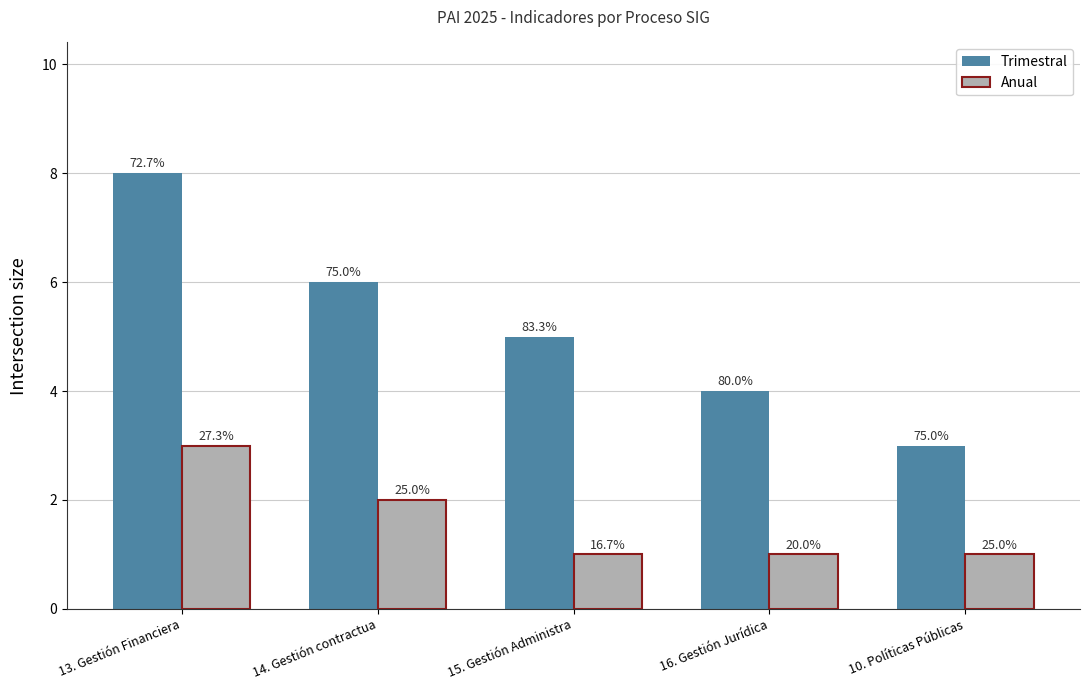

At how many categories does at least one series exceed 2?

5